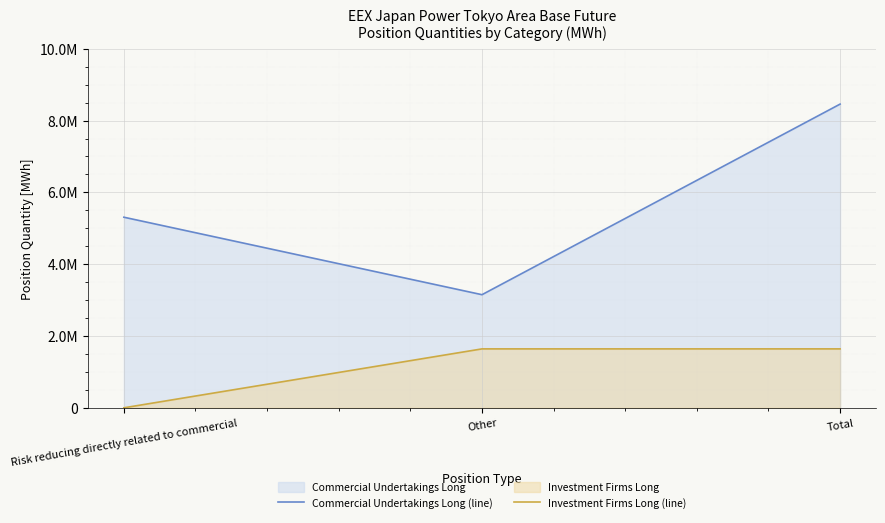

At how many categories does at least one series exceed 8287035?

1